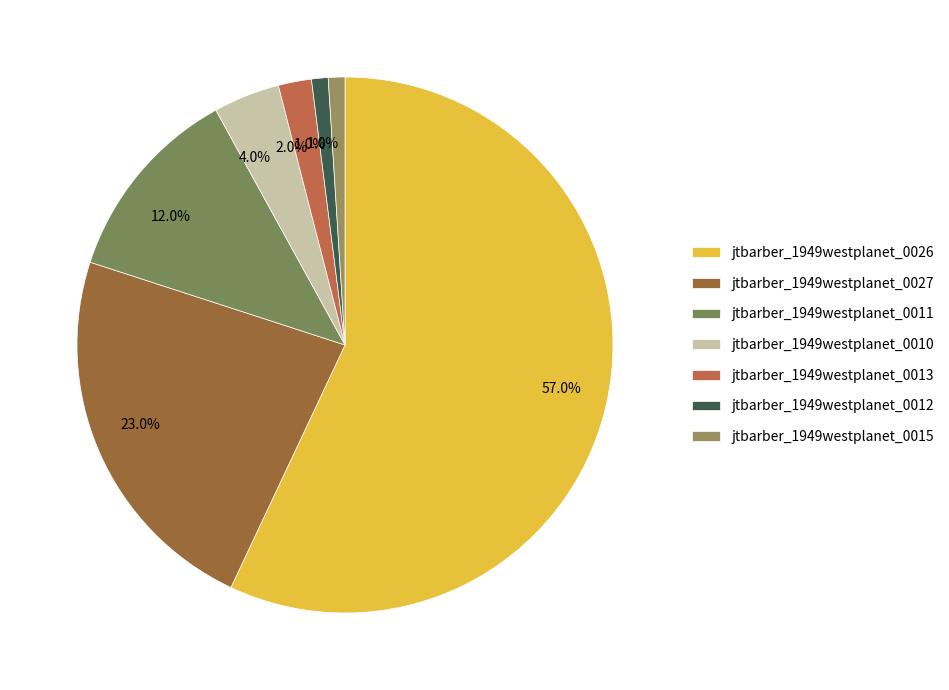

What portion of the pie excludes jtbarber_1949westplanet_0027?

77.0%